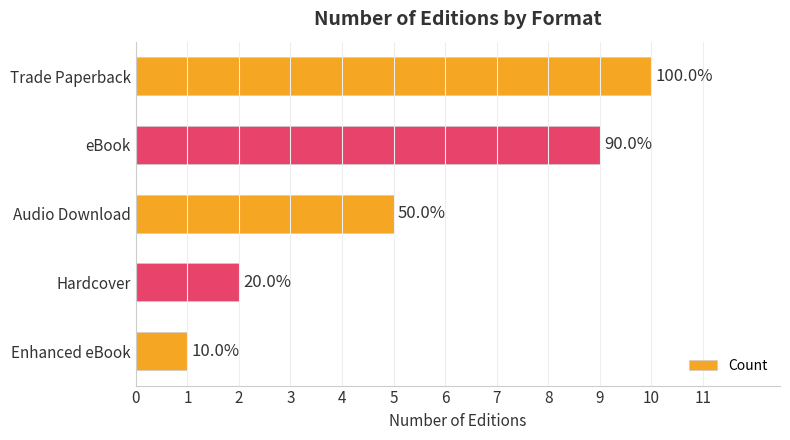

How many bars are there in total?

5